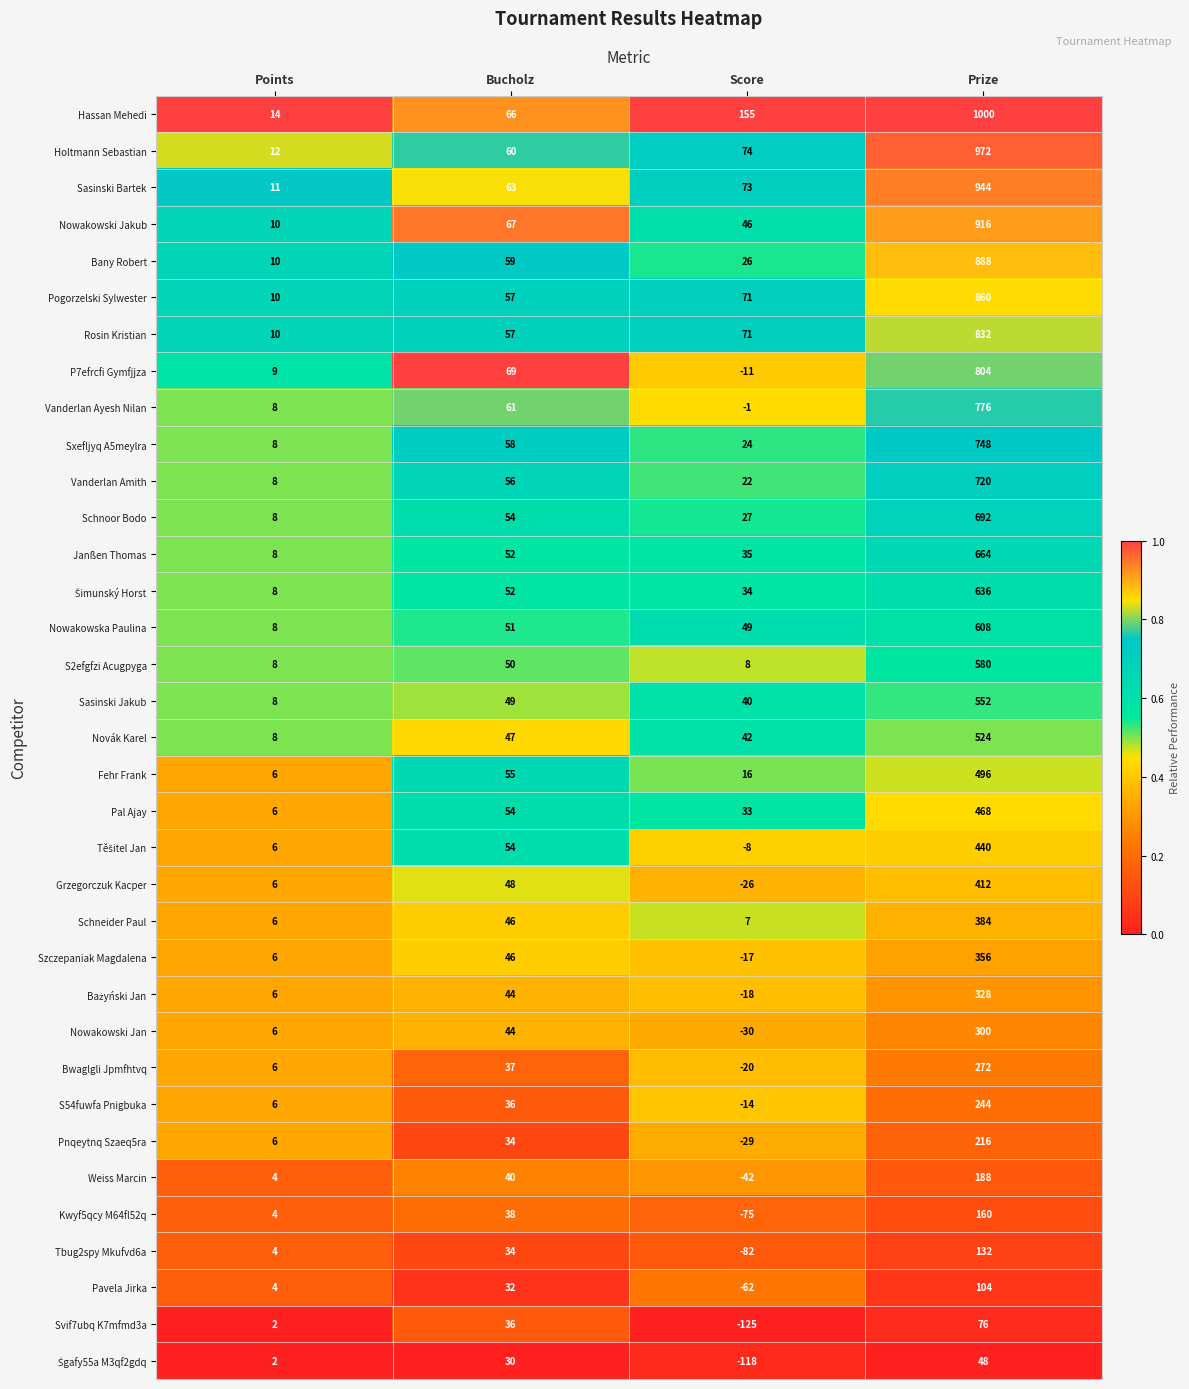

True or false: Weiss Marcin has a value of -42 at Score.

True